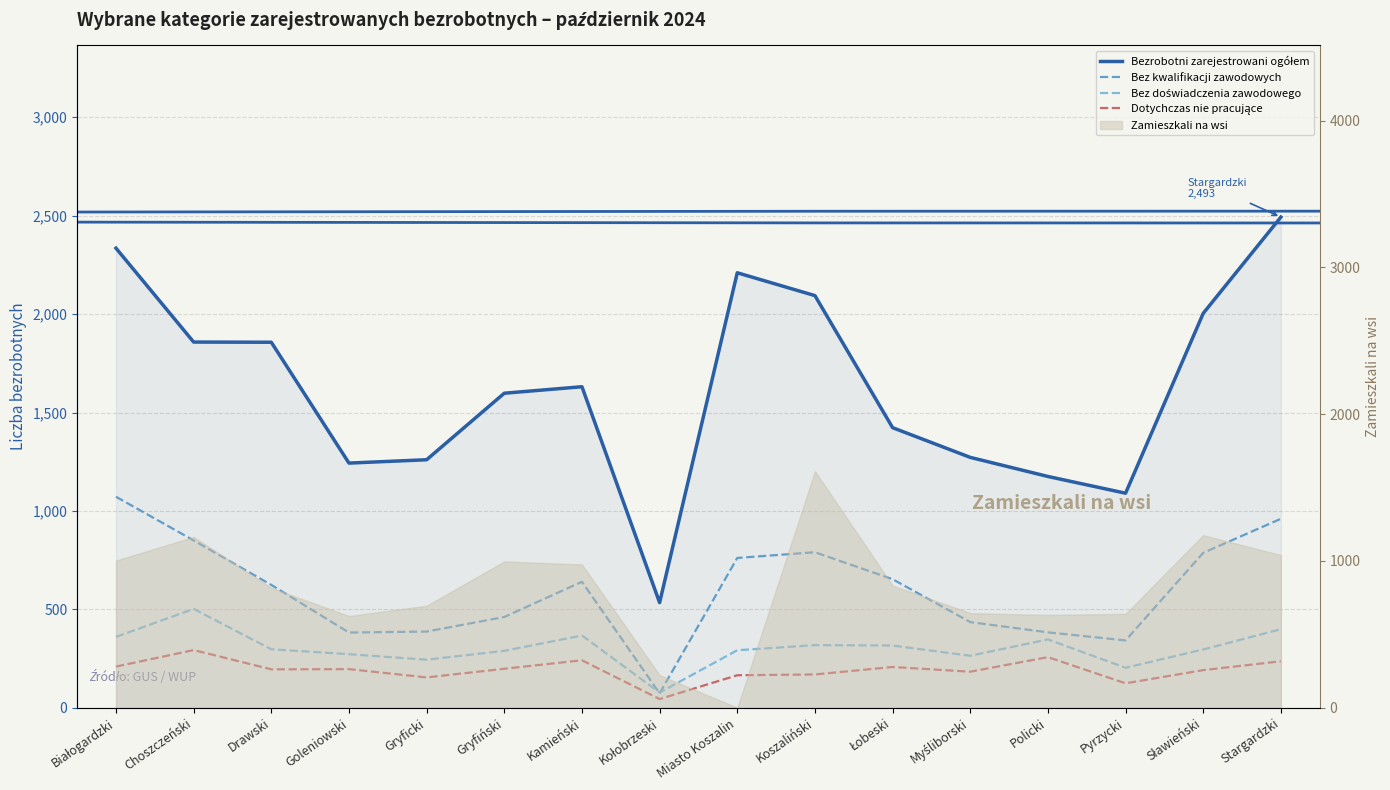

At which category does the chart reach its minimum across all series?

Kołobrzeski